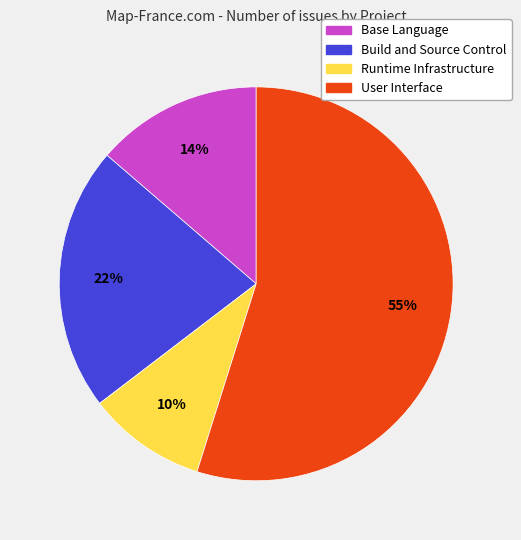

What is the smallest slice in the pie chart?

Runtime Infrastructure